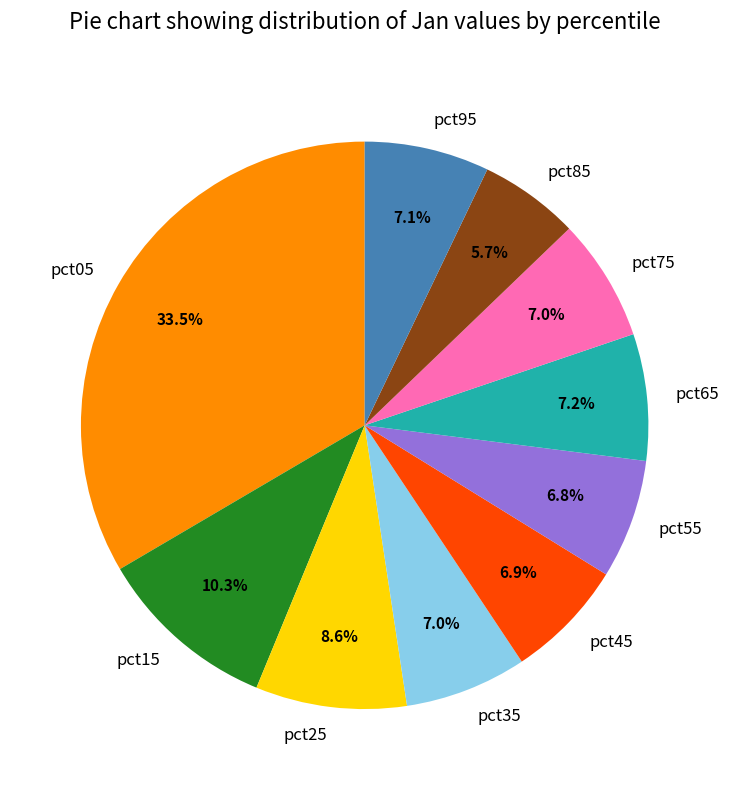

To the nearest percent, what portion does pct15 represent?

10%